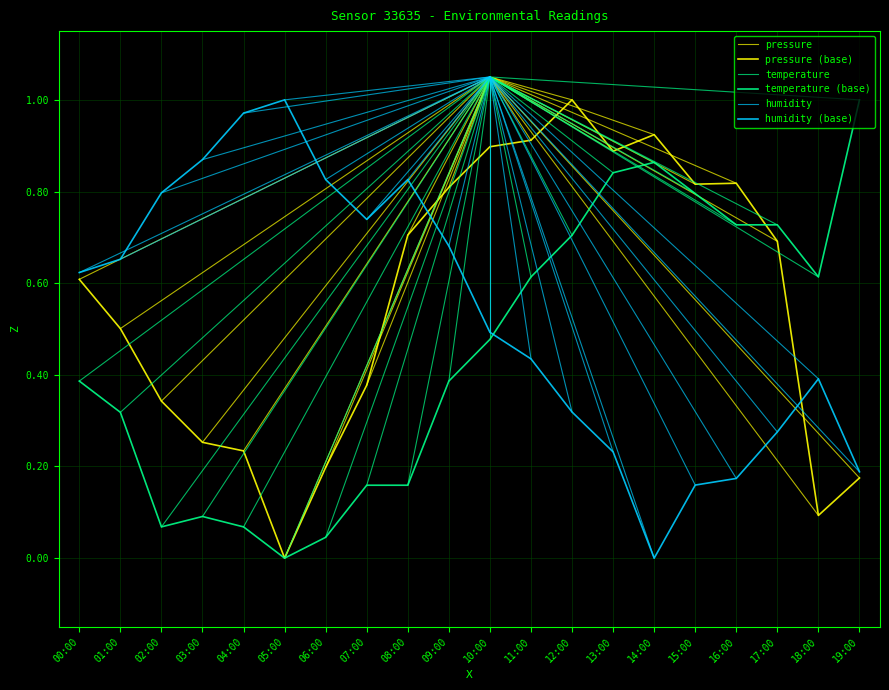

How many intersections are there between temperature and pressure?

1